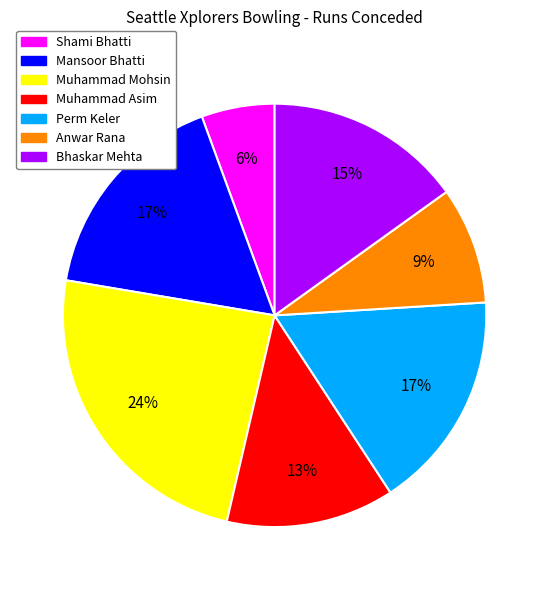

Do Anwar Rana and Muhammad Mohsin together represent more than half of the pie?

No